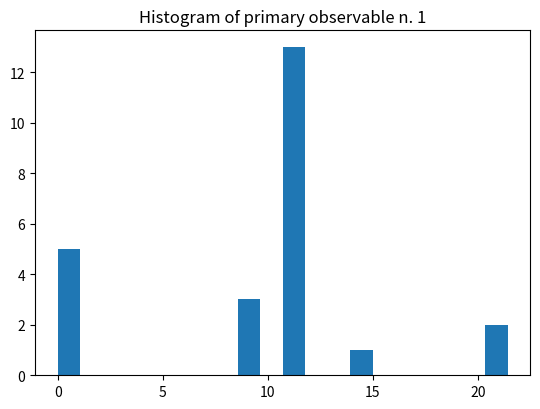

Read against the x-axis, roughly where is the centre of the tallest bar?

11.0